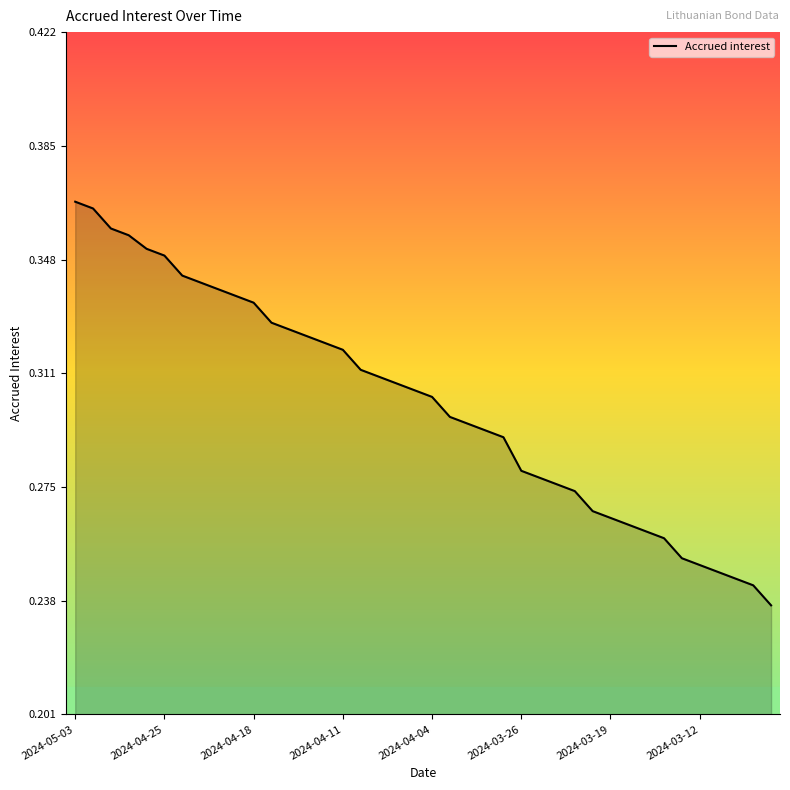

How many values are between 0 and 1?

40